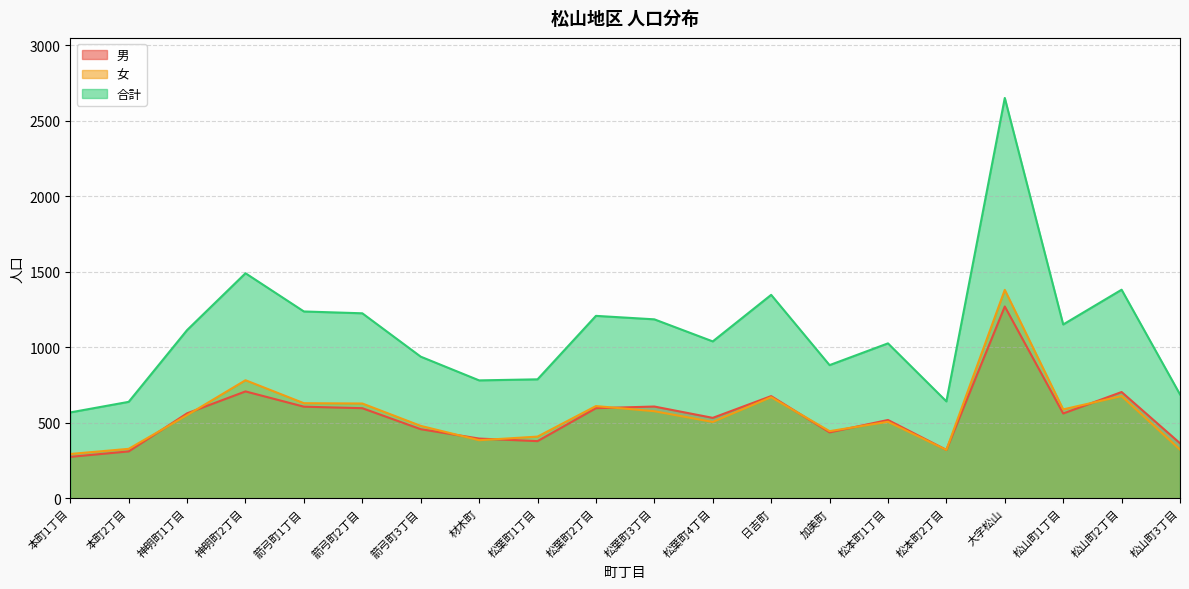

True or false: 合計 and 女 intersect in this chart.

False